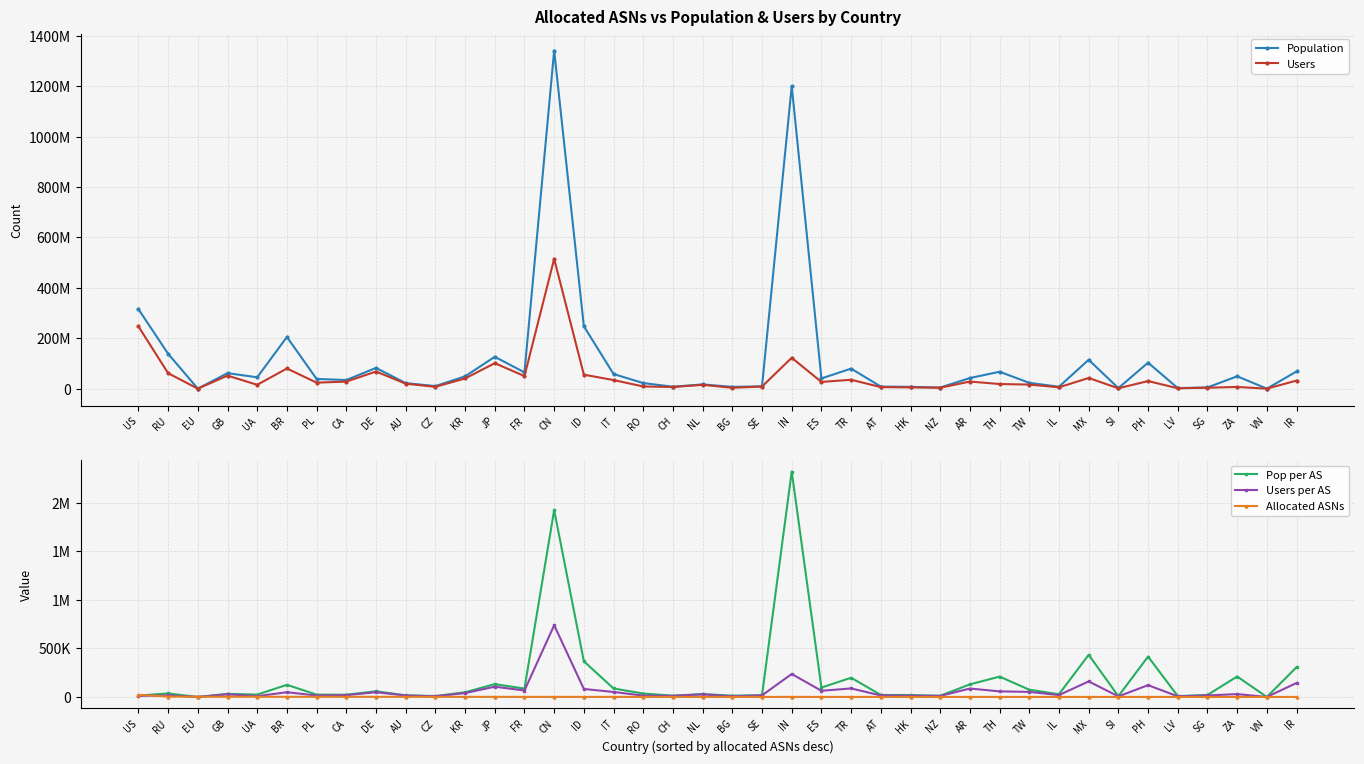

What is the difference between the maximum and minimum values in the Users series?

514977579